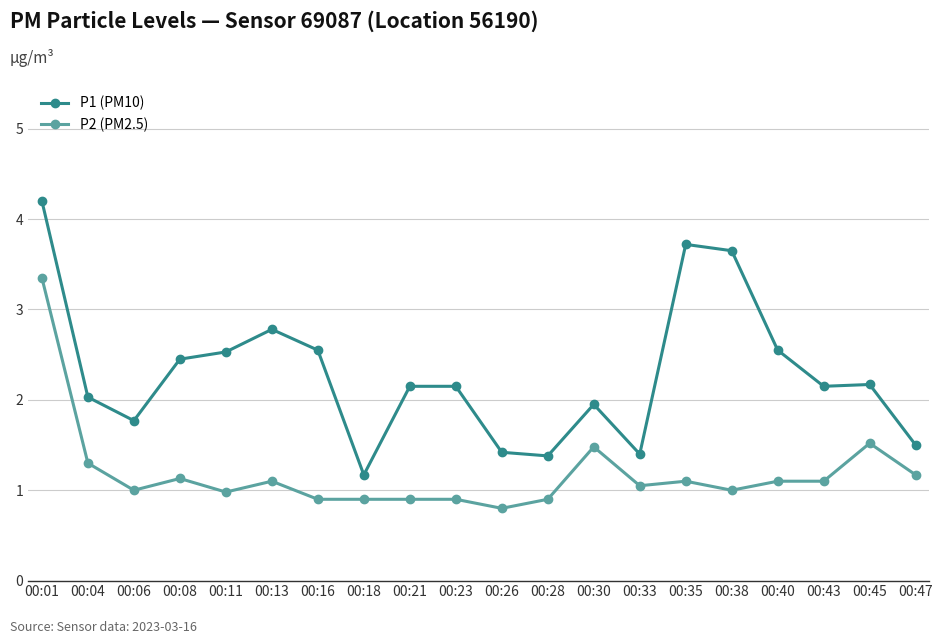

At which category does P1 (PM10) reach its first local valley?

00:06